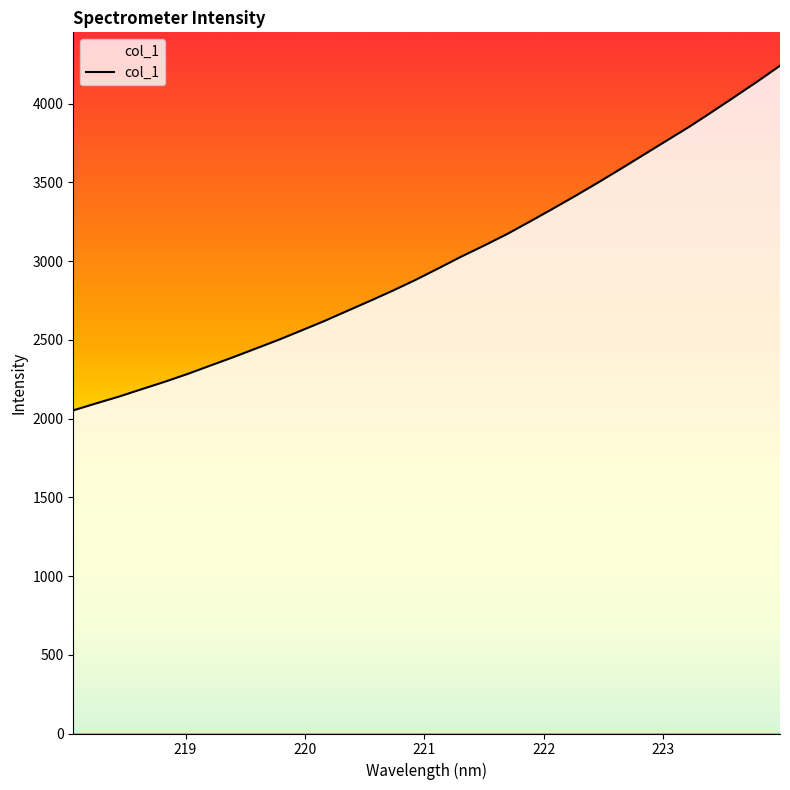

What is the smallest value displayed?

2052.4